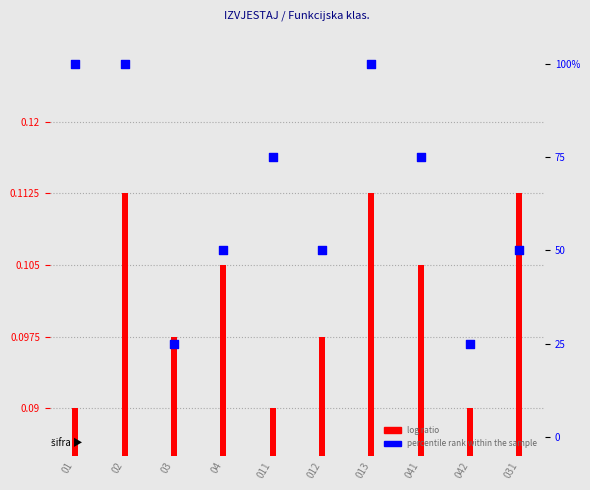

Which series reaches the maximum Y coordinate?

percentile rank within the sample